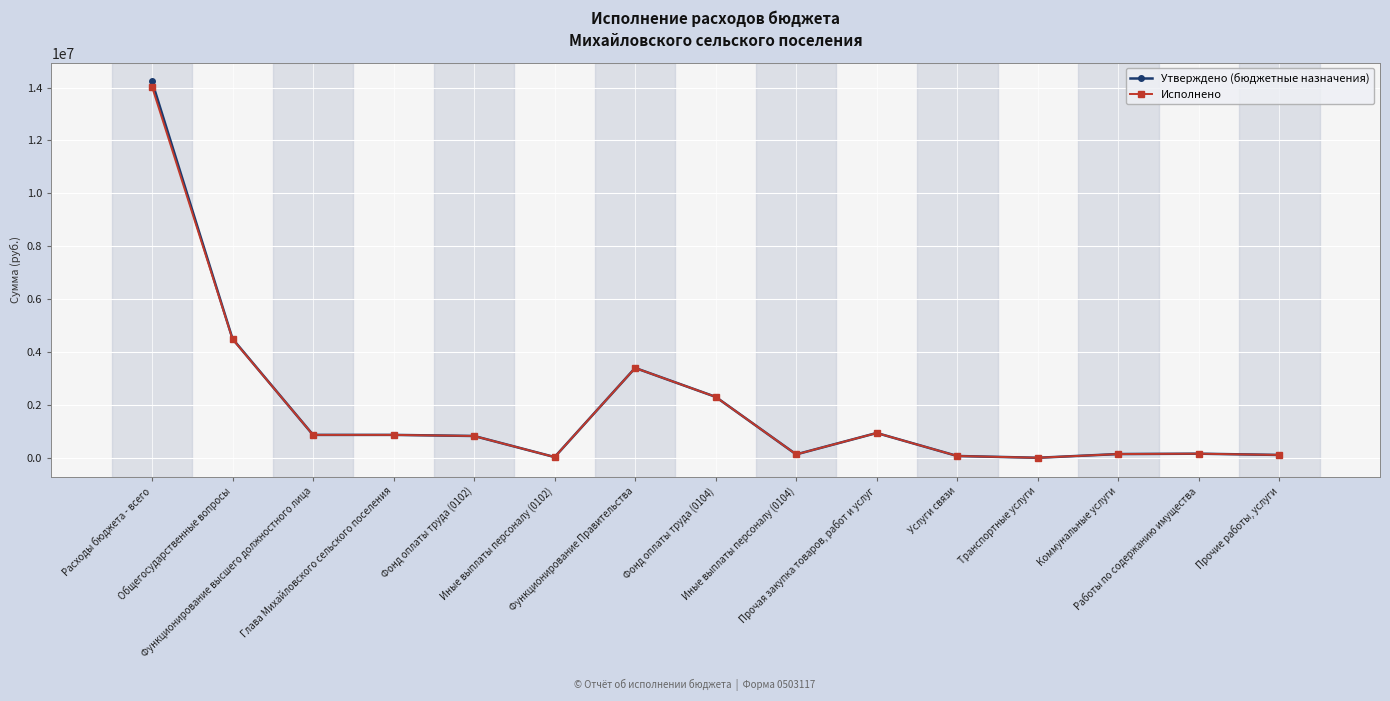

True or false: Утверждено (бюджетные назначения) has more than 1 interior local peaks.

True